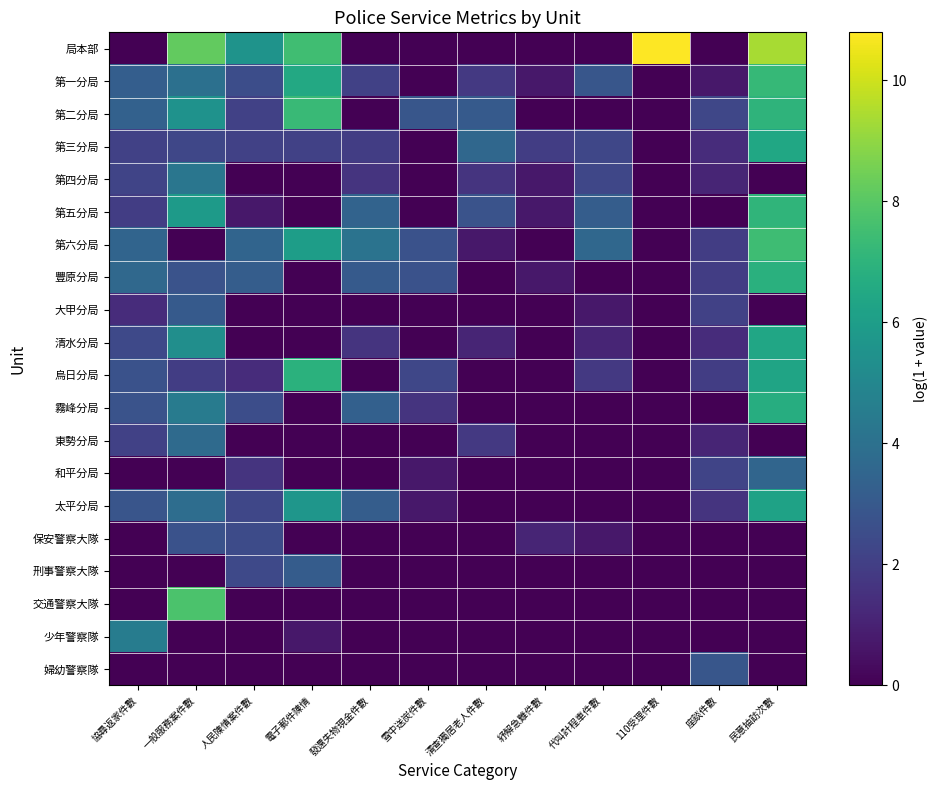

Reading left to right, transcribe all the data shown in this chart.

局本部: 協尋返家件數=0.0	一般服務案件數=8.2	人民陳情案件數=5.5	電子郵件陳情=7.5	發還失物現金件數=0.0	雪中送炭件數=0.0	清查獨居老人件數=0.0	紓解急難件數=0.0	代叫計程車件數=0.0	110受理件數=10.8	座談件數=0.0	民意抽訪次數=9.4
第一分局: 協尋返家件數=3.2	一般服務案件數=4.0	人民陳情案件數=2.6	電子郵件陳情=6.5	發還失物現金件數=2.1	雪中送炭件數=0.0	清查獨居老人件數=1.8	紓解急難件數=0.7	代叫計程車件數=2.9	110受理件數=0.0	座談件數=0.7	民意抽訪次數=7.2
第二分局: 協尋返家件數=3.3	一般服務案件數=5.5	人民陳情案件數=2.1	電子郵件陳情=7.3	發還失物現金件數=0.0	雪中送炭件數=2.9	清查獨居老人件數=3.0	紓解急難件數=0.0	代叫計程車件數=0.0	110受理件數=0.0	座談件數=2.3	民意抽訪次數=7.0
第三分局: 協尋返家件數=2.1	一般服務案件數=2.3	人民陳情案件數=2.1	電子郵件陳情=2.1	發還失物現金件數=1.9	雪中送炭件數=0.0	清查獨居老人件數=3.6	紓解急難件數=1.9	代叫計程車件數=2.3	110受理件數=0.0	座談件數=1.4	民意抽訪次數=6.4
第四分局: 協尋返家件數=2.2	一般服務案件數=4.2	人民陳情案件數=0.0	電子郵件陳情=0.0	發還失物現金件數=1.6	雪中送炭件數=0.0	清查獨居老人件數=1.6	紓解急難件數=0.7	代叫計程車件數=2.3	110受理件數=0.0	座談件數=1.1	民意抽訪次數=0.0
第五分局: 協尋返家件數=1.9	一般服務案件數=5.9	人民陳情案件數=0.7	電子郵件陳情=0.0	發還失物現金件數=3.4	雪中送炭件數=0.0	清查獨居老人件數=2.8	紓解急難件數=0.7	代叫計程車件數=3.2	110受理件數=0.0	座談件數=0.0	民意抽訪次數=7.1
第六分局: 協尋返家件數=3.5	一般服務案件數=0.0	人民陳情案件數=3.5	電子郵件陳情=6.0	發還失物現金件數=4.1	雪中送炭件數=2.7	清查獨居老人件數=0.7	紓解急難件數=0.0	代叫計程車件數=3.6	110受理件數=0.0	座談件數=1.9	民意抽訪次數=7.4
豐原分局: 協尋返家件數=3.6	一般服務案件數=2.8	人民陳情案件數=3.2	電子郵件陳情=0.0	發還失物現金件數=3.0	雪中送炭件數=2.7	清查獨居老人件數=0.0	紓解急難件數=0.7	代叫計程車件數=0.0	110受理件數=0.0	座談件數=1.9	民意抽訪次數=6.9
大甲分局: 協尋返家件數=1.4	一般服務案件數=3.0	人民陳情案件數=0.0	電子郵件陳情=0.0	發還失物現金件數=0.0	雪中送炭件數=0.0	清查獨居老人件數=0.0	紓解急難件數=0.0	代叫計程車件數=0.7	110受理件數=0.0	座談件數=2.1	民意抽訪次數=0.0
清水分局: 協尋返家件數=2.4	一般服務案件數=5.3	人民陳情案件數=0.0	電子郵件陳情=0.0	發還失物現金件數=1.6	雪中送炭件數=0.0	清查獨居老人件數=1.1	紓解急難件數=0.0	代叫計程車件數=1.1	110受理件數=0.0	座談件數=1.4	民意抽訪次數=6.4
烏日分局: 協尋返家件數=2.7	一般服務案件數=1.9	人民陳情案件數=1.4	電子郵件陳情=6.9	發還失物現金件數=0.0	雪中送炭件數=2.3	清查獨居老人件數=0.0	紓解急難件數=0.0	代叫計程車件數=1.8	110受理件數=0.0	座談件數=1.9	民意抽訪次數=6.3
霧峰分局: 協尋返家件數=2.8	一般服務案件數=4.5	人民陳情案件數=2.6	電子郵件陳情=0.0	發還失物現金件數=3.3	雪中送炭件數=1.6	清查獨居老人件數=0.0	紓解急難件數=0.0	代叫計程車件數=0.0	110受理件數=0.0	座談件數=0.0	民意抽訪次數=6.7
東勢分局: 協尋返家件數=2.1	一般服務案件數=3.7	人民陳情案件數=0.0	電子郵件陳情=0.0	發還失物現金件數=0.0	雪中送炭件數=0.0	清查獨居老人件數=1.8	紓解急難件數=0.0	代叫計程車件數=0.0	110受理件數=0.0	座談件數=1.1	民意抽訪次數=0.0
和平分局: 協尋返家件數=0.0	一般服務案件數=0.0	人民陳情案件數=1.6	電子郵件陳情=0.0	發還失物現金件數=0.0	雪中送炭件數=0.7	清查獨居老人件數=0.0	紓解急難件數=0.0	代叫計程車件數=0.0	110受理件數=0.0	座談件數=2.2	民意抽訪次數=3.5
太平分局: 協尋返家件數=2.8	一般服務案件數=3.9	人民陳情案件數=2.3	電子郵件陳情=5.7	發還失物現金件數=3.2	雪中送炭件數=0.7	清查獨居老人件數=0.0	紓解急難件數=0.0	代叫計程車件數=0.0	110受理件數=0.0	座談件數=1.6	民意抽訪次數=6.2
保安警察大隊: 協尋返家件數=0.0	一般服務案件數=2.7	人民陳情案件數=2.5	電子郵件陳情=0.0	發還失物現金件數=0.0	雪中送炭件數=0.0	清查獨居老人件數=0.0	紓解急難件數=1.1	代叫計程車件數=0.7	110受理件數=0.0	座談件數=0.0	民意抽訪次數=0.0
刑事警察大隊: 協尋返家件數=0.0	一般服務案件數=0.0	人民陳情案件數=2.4	電子郵件陳情=3.1	發還失物現金件數=0.0	雪中送炭件數=0.0	清查獨居老人件數=0.0	紓解急難件數=0.0	代叫計程車件數=0.0	110受理件數=0.0	座談件數=0.0	民意抽訪次數=0.0
交通警察大隊: 協尋返家件數=0.0	一般服務案件數=7.7	人民陳情案件數=0.0	電子郵件陳情=0.0	發還失物現金件數=0.0	雪中送炭件數=0.0	清查獨居老人件數=0.0	紓解急難件數=0.0	代叫計程車件數=0.0	110受理件數=0.0	座談件數=0.0	民意抽訪次數=0.0
少年警察隊: 協尋返家件數=4.5	一般服務案件數=0.0	人民陳情案件數=0.0	電子郵件陳情=0.7	發還失物現金件數=0.0	雪中送炭件數=0.0	清查獨居老人件數=0.0	紓解急難件數=0.0	代叫計程車件數=0.0	110受理件數=0.0	座談件數=0.0	民意抽訪次數=0.0
婦幼警察隊: 協尋返家件數=0.0	一般服務案件數=0.0	人民陳情案件數=0.0	電子郵件陳情=0.0	發還失物現金件數=0.0	雪中送炭件數=0.0	清查獨居老人件數=0.0	紓解急難件數=0.0	代叫計程車件數=0.0	110受理件數=0.0	座談件數=2.9	民意抽訪次數=0.0